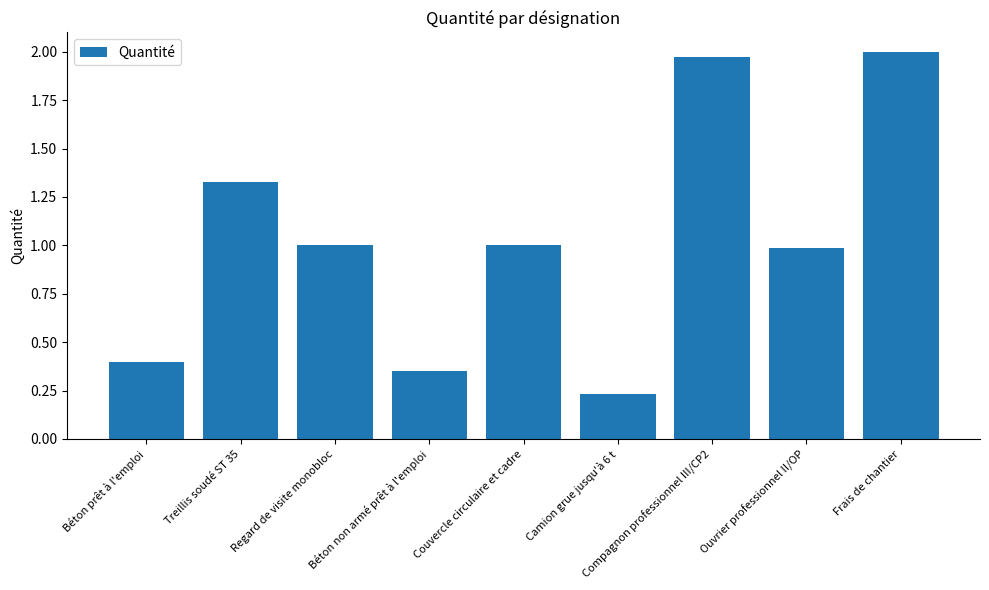

What position from the right is Treillis soudé ST 35?

8